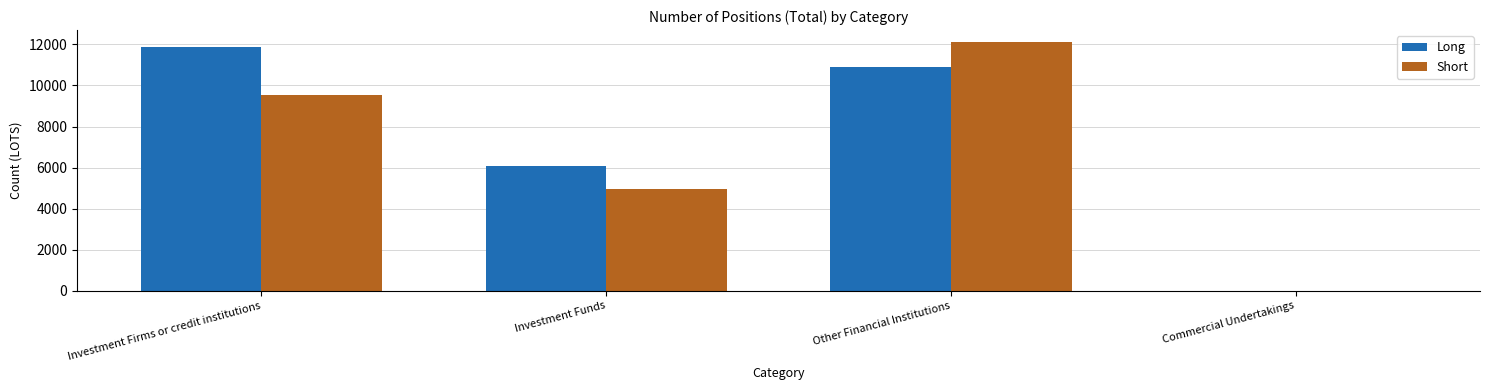

How many positive values does the Short series have?

3